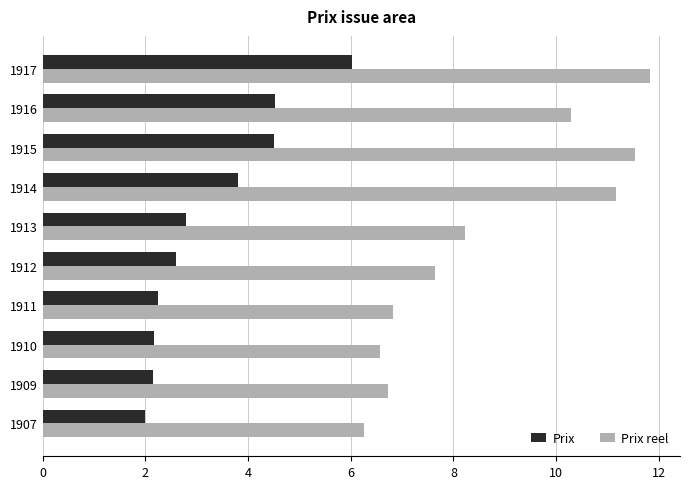

What is the sum of all Prix values?

32.8